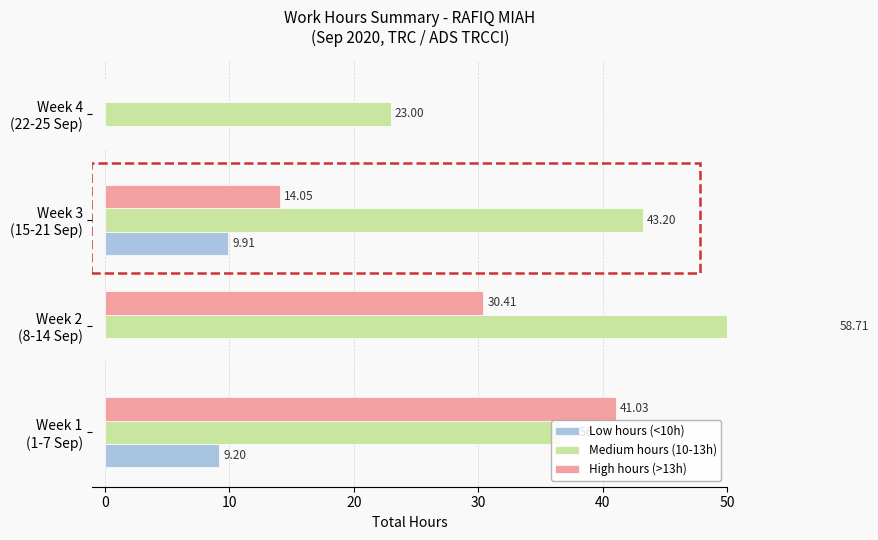

What are all the series names shown in the legend?

Low hours (<10h), Medium hours (10-13h), High hours (>13h)